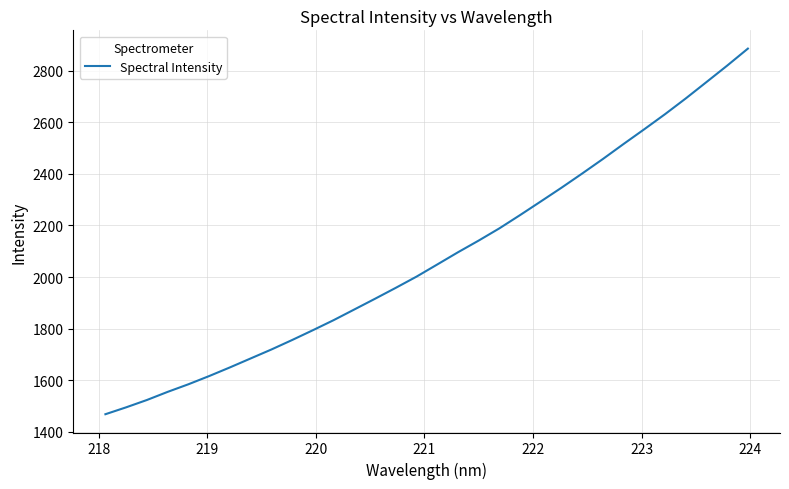

What is the maximum value shown in the chart?

2885.0